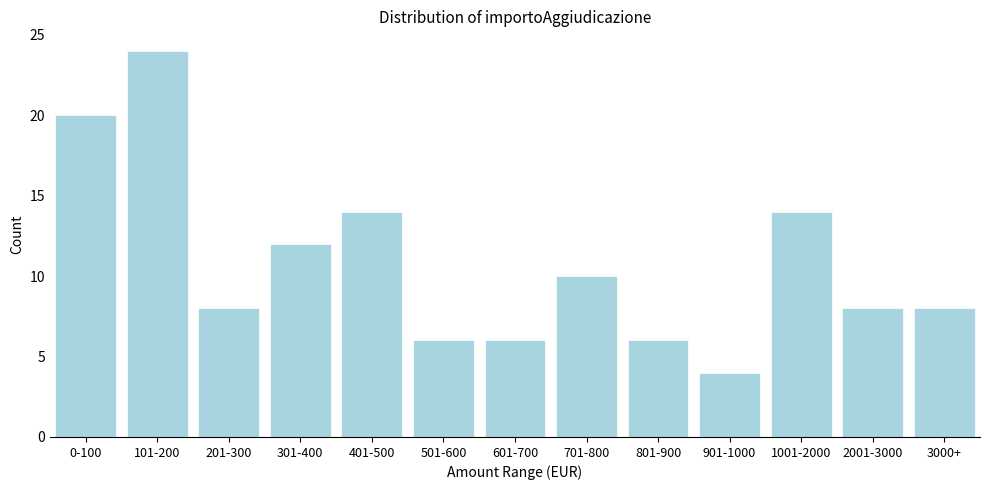

Reading left to right, list all the values displayed in this chart.

20	24	8	12	14	6	6	10	6	4	14	8	8